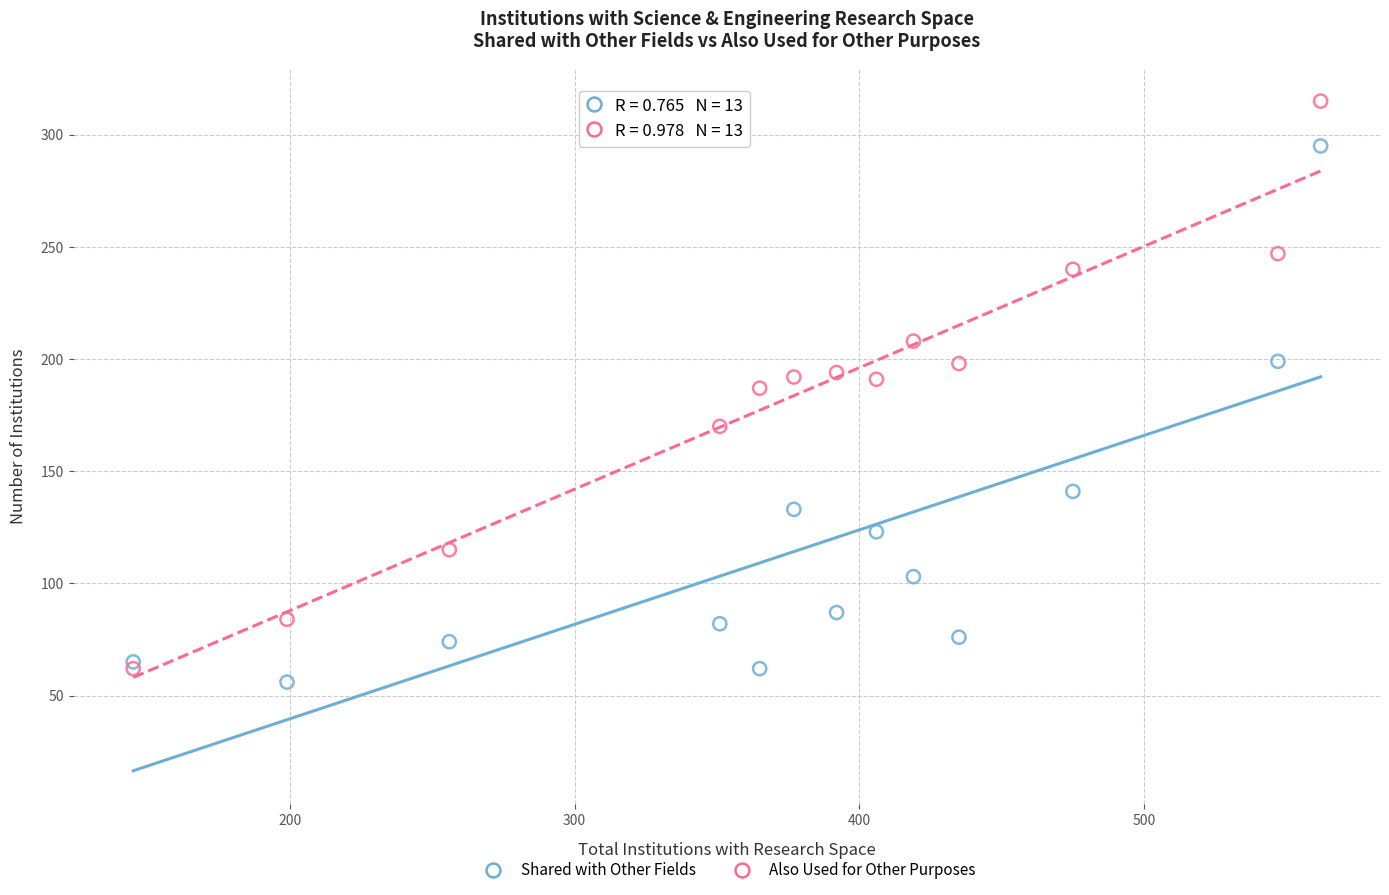

Which series reaches the maximum Y coordinate?

Also Used for Other Purposes